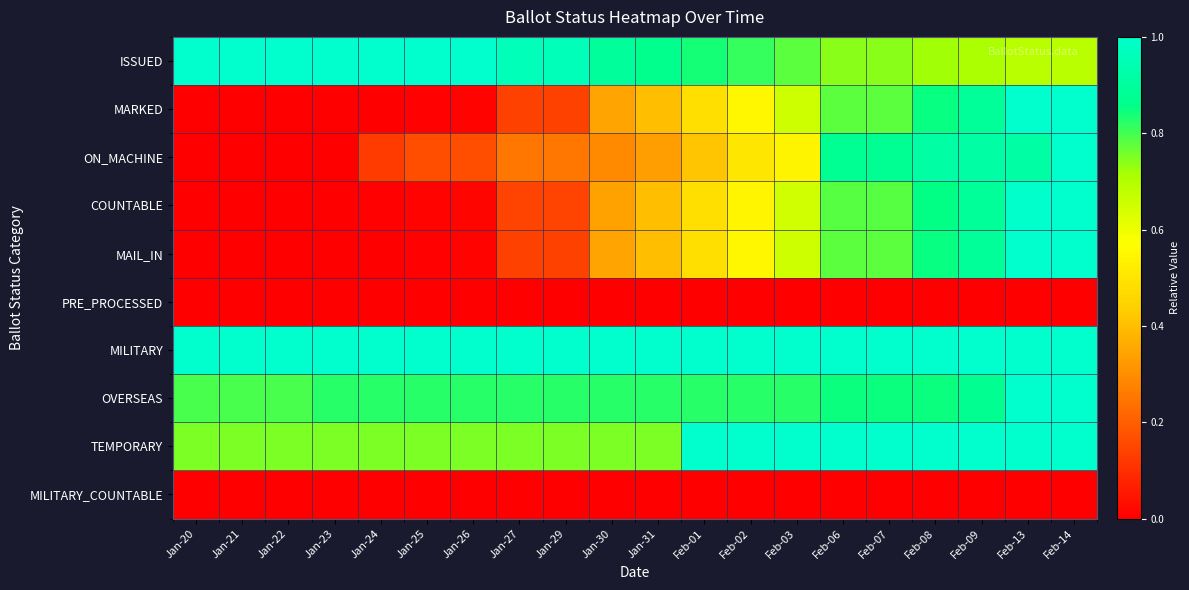

What is the difference between the highest and lowest values at Jan-23?

1.0